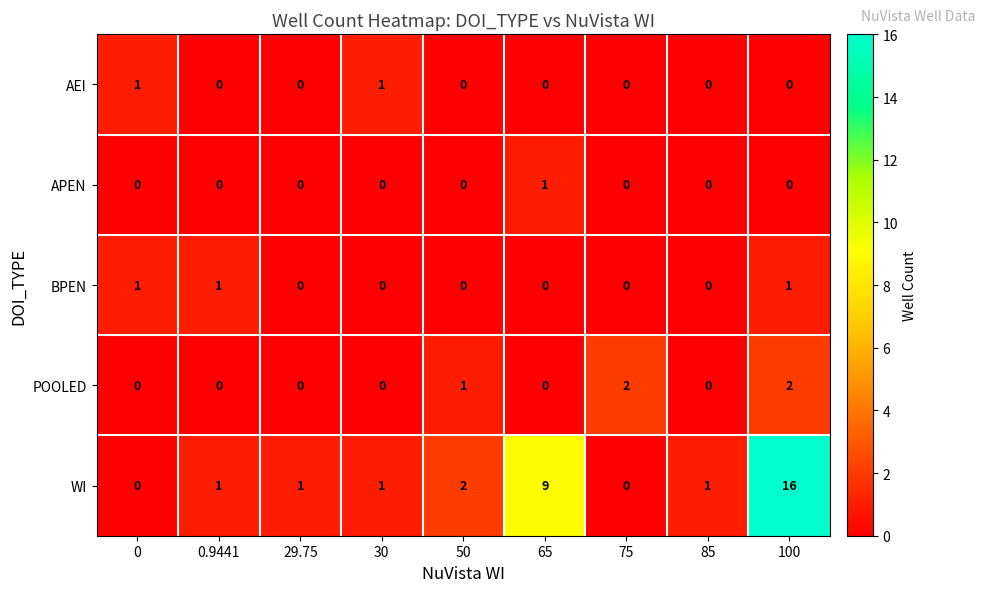

The value of BPEN at 75 is 0. True or false?

True